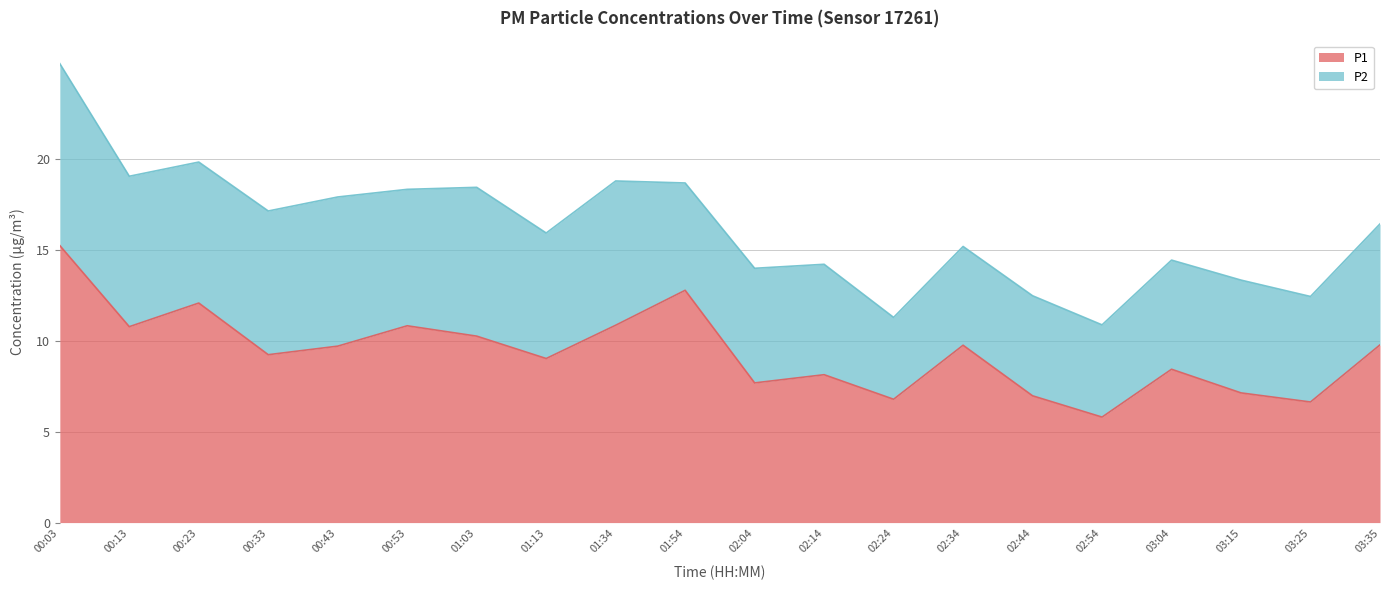

The chart shows a value of 10.2 at 01:03. True or false?

True